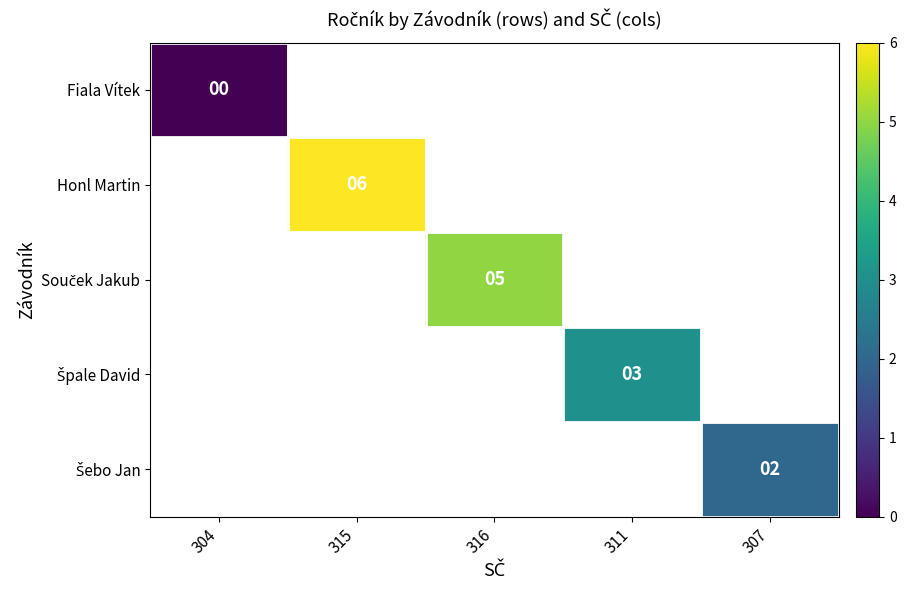

How many data points does each series have?

5